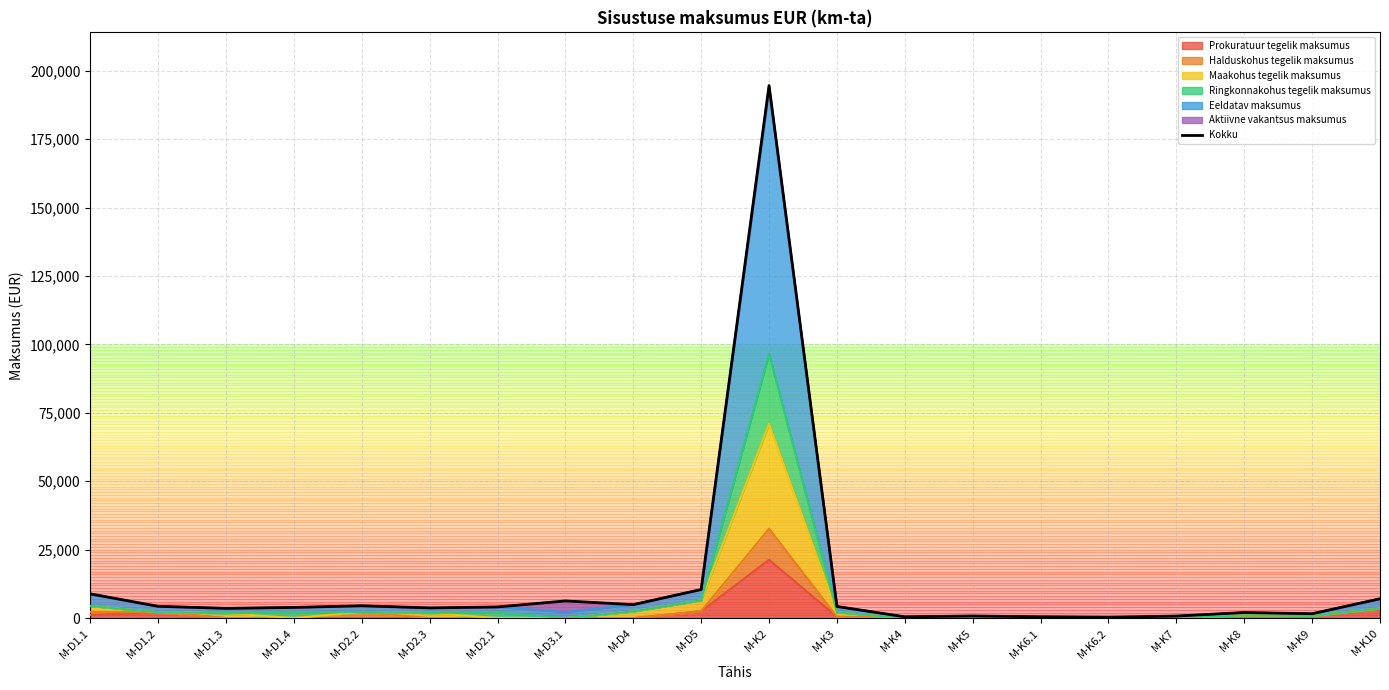

The value at M-D4 is 4922.9. True or false?

True